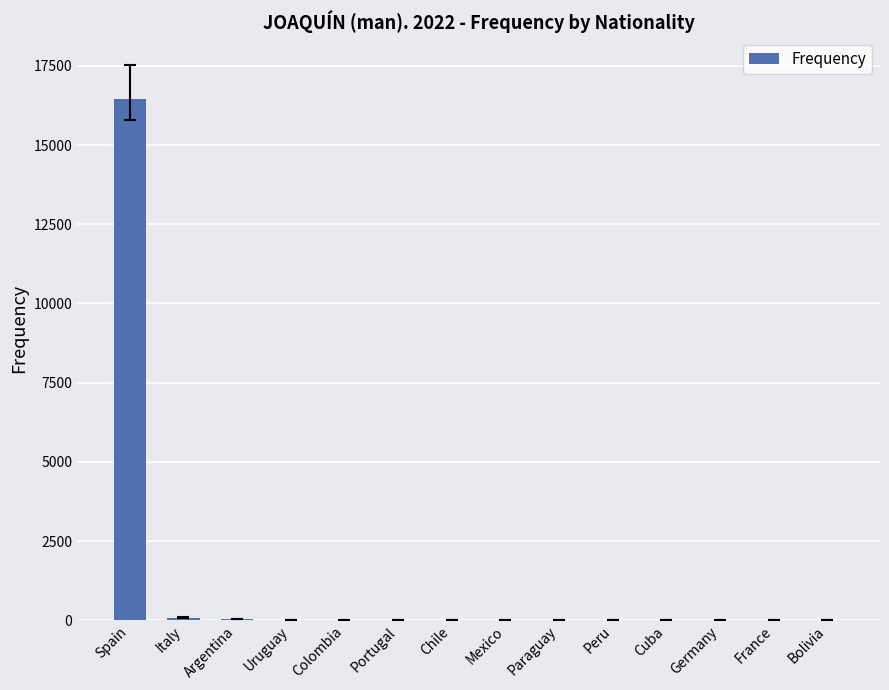

Does the chart contain stacked bars?

No